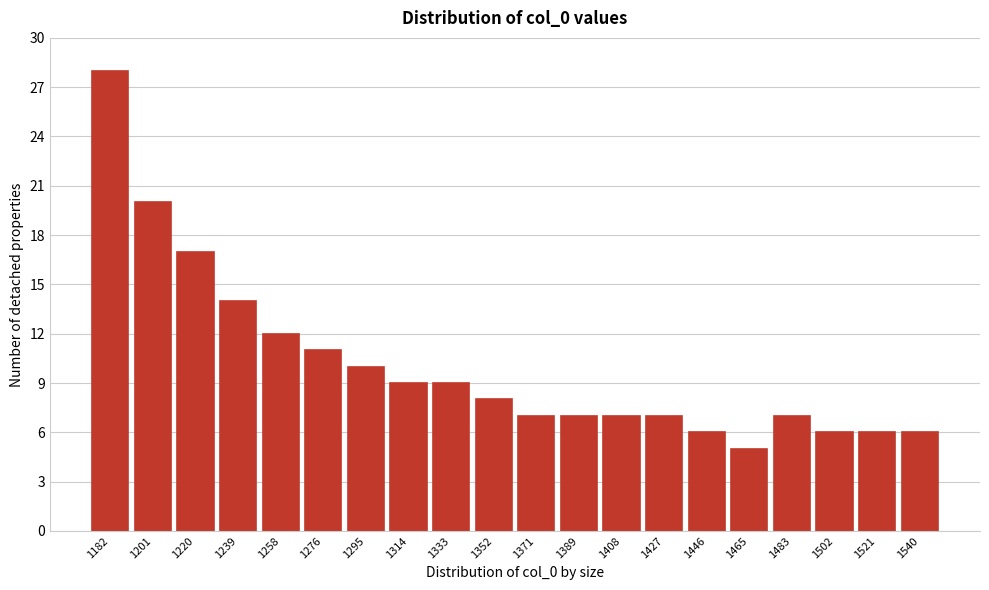

Reading left to right, list every bar in this chart as the range it spans on the x-axis followed by its height. Neither the bar edges nor the heights are printed on the chart, so give them approximately, as read against the axes.

1174 to 1192: 28
1192 to 1210: 20
1210 to 1230: 17
1230 to 1248: 14
1248 to 1268: 12
1268 to 1286: 11
1286 to 1304: 10
1304 to 1324: 9
1324 to 1342: 9
1342 to 1362: 8
1362 to 1380: 7
1380 to 1398: 7
1398 to 1418: 7
1418 to 1436: 7
1436 to 1456: 6
1456 to 1474: 5
1474 to 1492: 7
1492 to 1512: 6
1512 to 1530: 6
1530 to 1550: 6